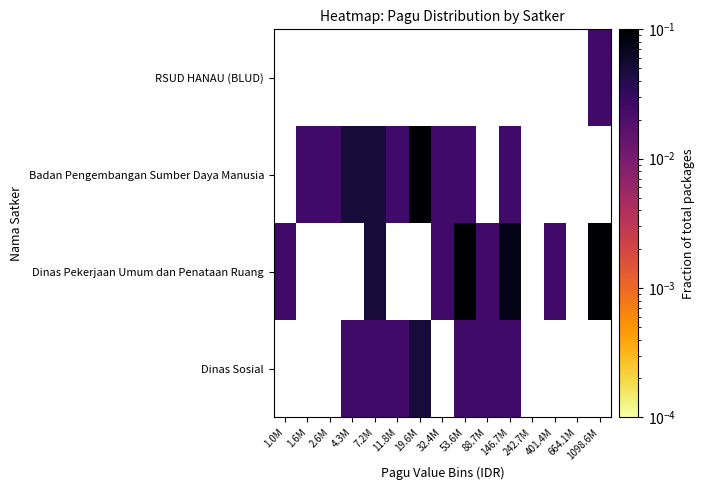

Between 1098.6M and 53.6M, which is larger?

53.6M